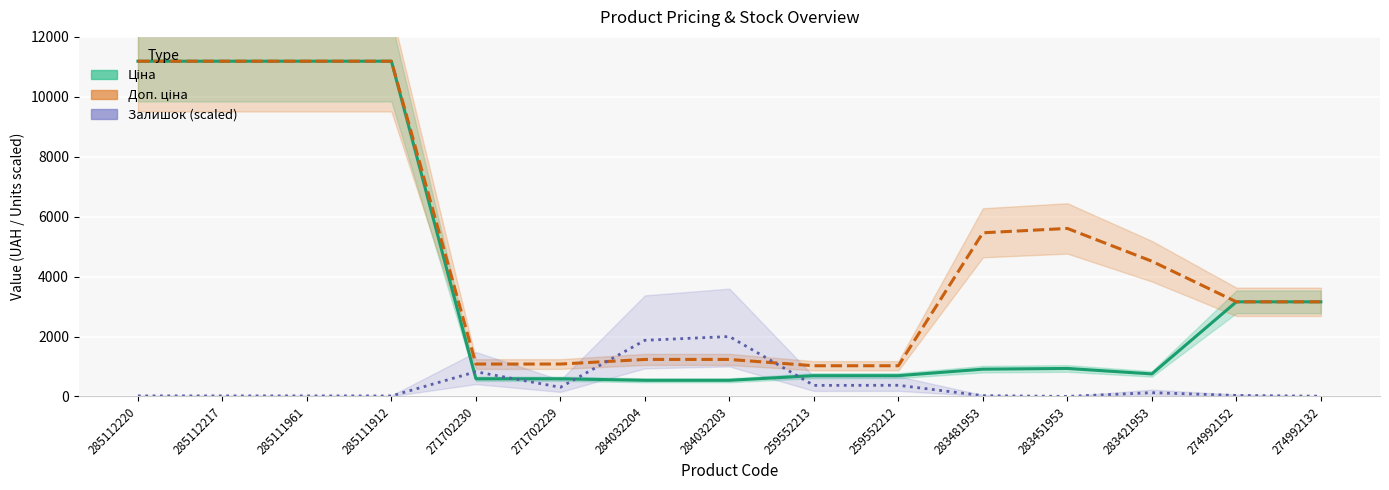

Is it true that Ціна equals 3157.9 at 274992132?

True